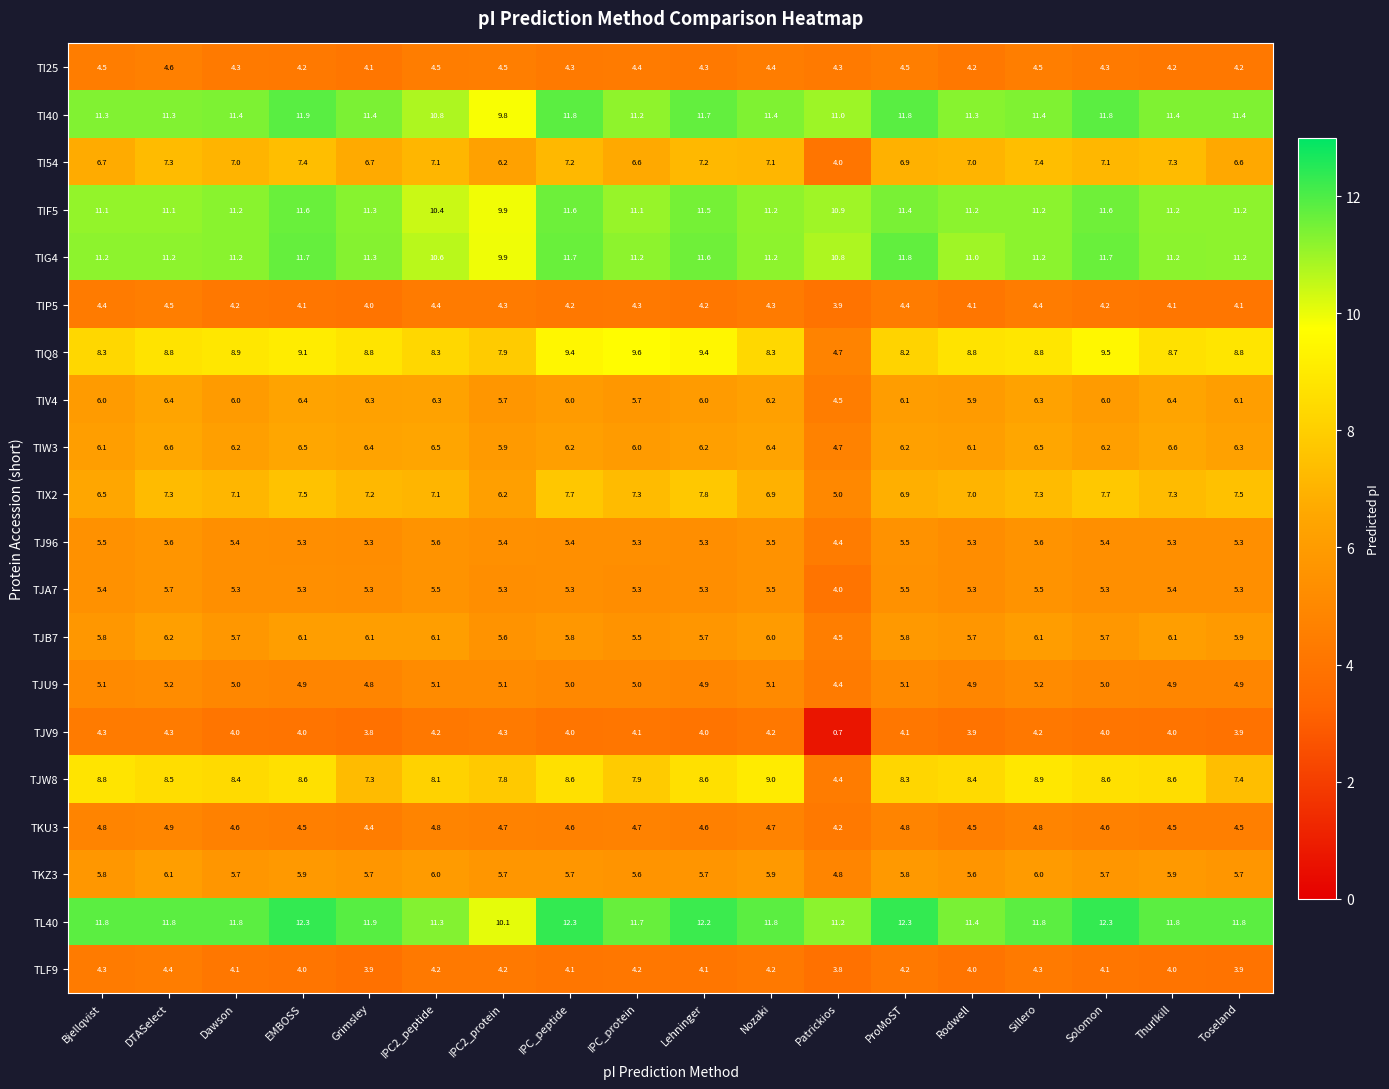

Which series has the largest total across all categories?

TL40